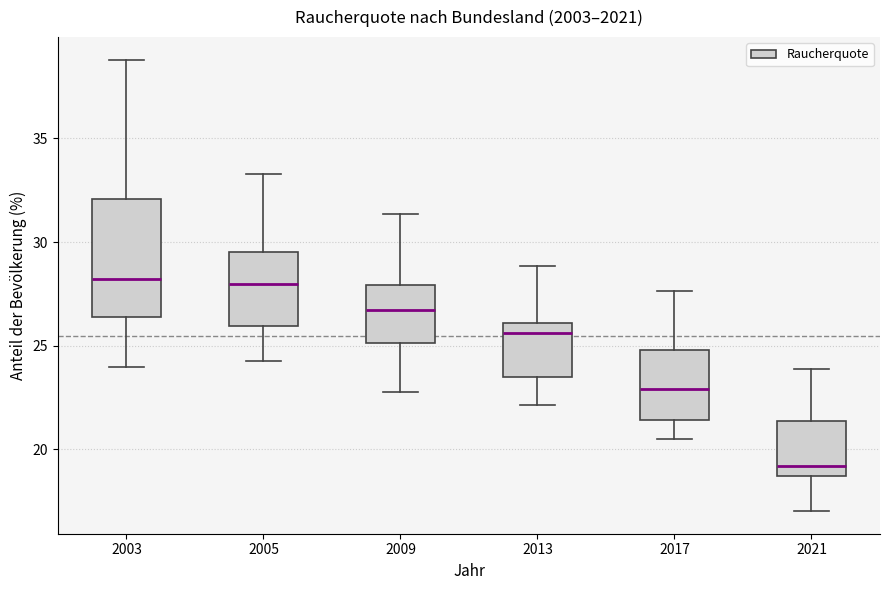

Reading left to right, read every box against the y-axis: the position of its median line, the range the box covers, and the ends of its whiskers. The values are not printed on the chart, so give them approximately, as read against the axis.

2003: median 28.0, box 26.5 to 32.0, whiskers 24.0 to 39.0
2005: median 28.0, box 26.0 to 29.5, whiskers 24.5 to 33.5
2009: median 26.5, box 25.0 to 28.0, whiskers 23.0 to 31.5
2013: median 25.5, box 23.5 to 26.0, whiskers 22.0 to 29.0
2017: median 23.0, box 21.5 to 25.0, whiskers 20.5 to 27.5
2021: median 19.0, box 18.5 to 21.5, whiskers 17.0 to 24.0